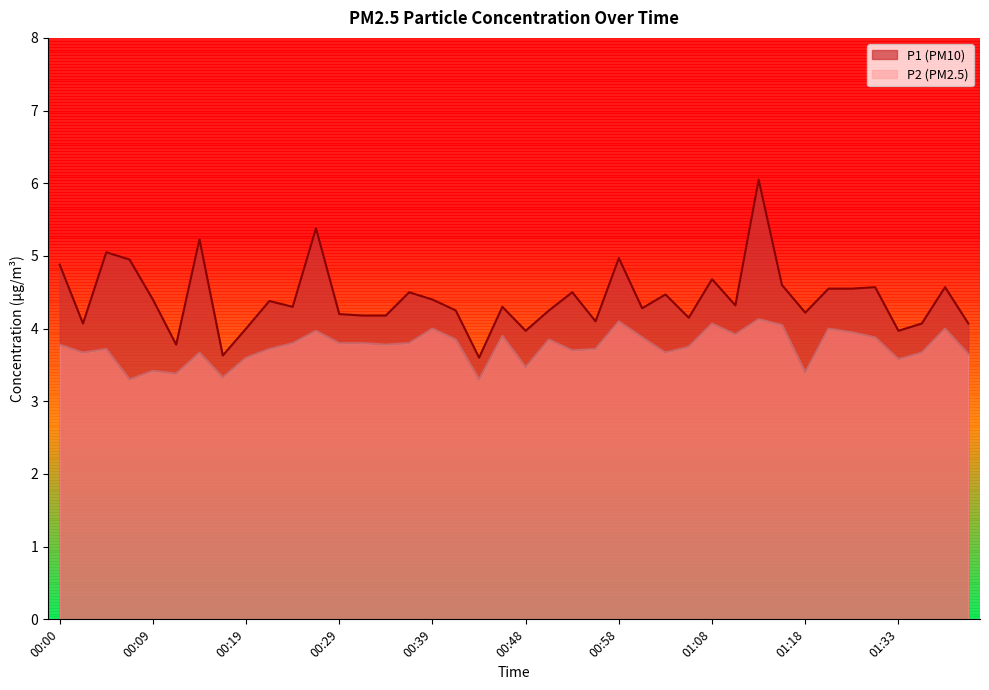

What is the minimum value shown in the chart?

3.3